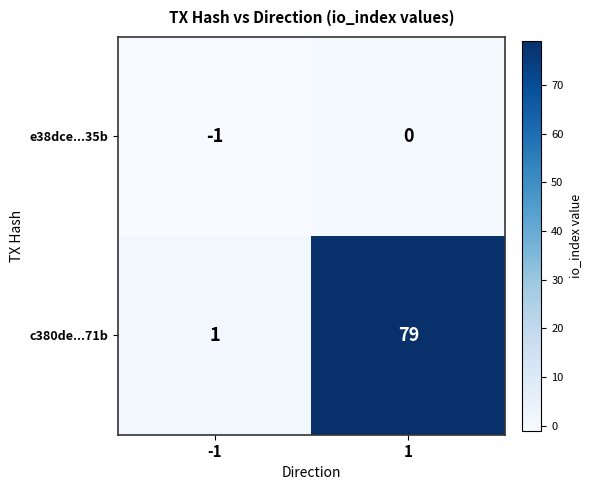

Which category has the highest value across all series?

1